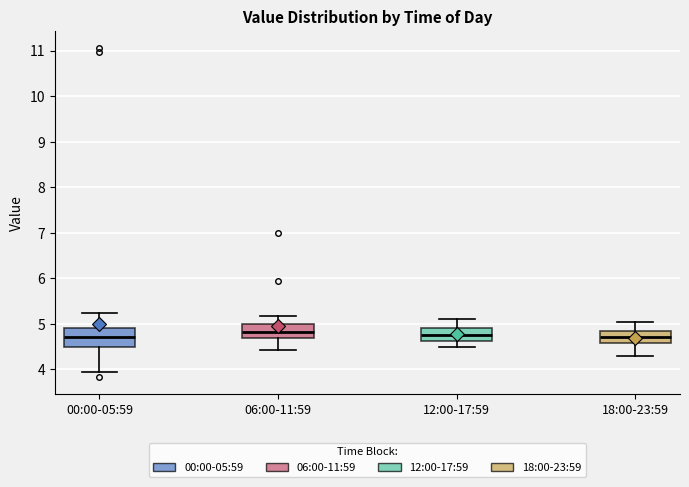

Comparing the boxes themselves (not the whiskers), which one is the tallest?

00:00-05:59